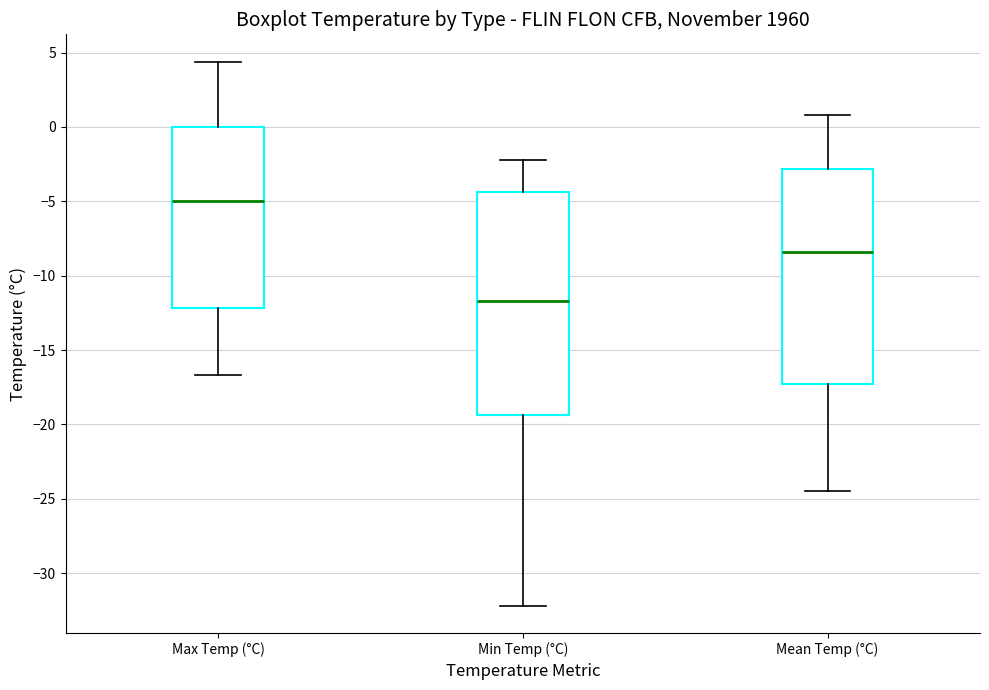

Reading left to right, read every box against the y-axis: the position of its median line, the range the box covers, and the ends of its whiskers. The values are not printed on the chart, so give them approximately, as read against the axis.

Max Temp (°C): median -5.0, box -12.0 to 0.0, whiskers -16.5 to 4.5
Min Temp (°C): median -11.5, box -19.5 to -4.5, whiskers -32.0 to -2.0
Mean Temp (°C): median -8.5, box -17.5 to -3.0, whiskers -24.5 to 1.0